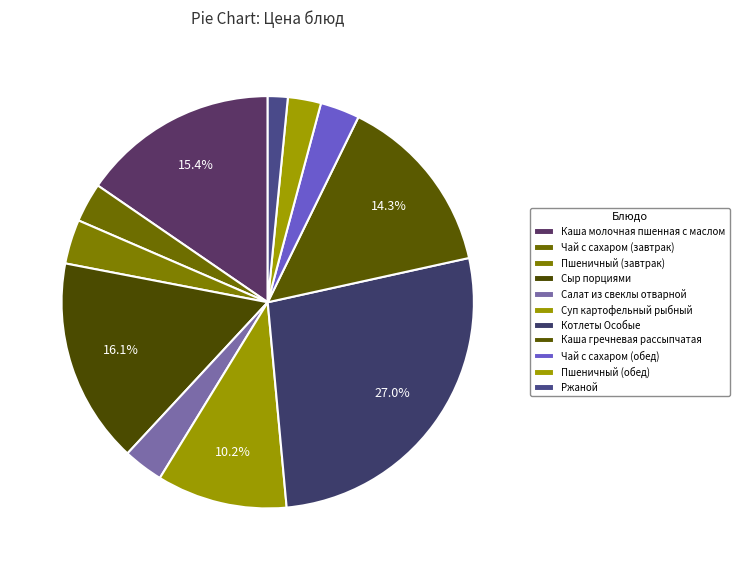

To the nearest percent, what percentage of the pie is Сыр порциями?

16%